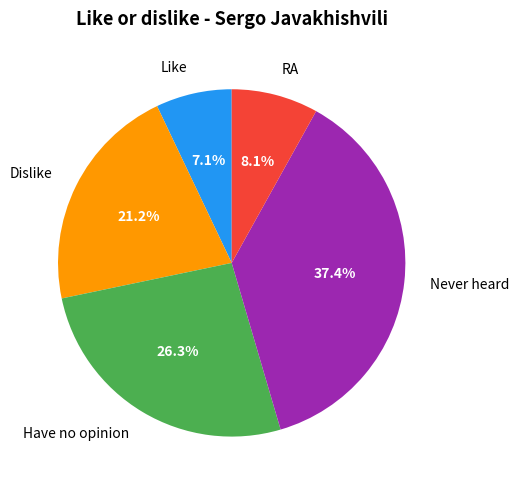

Does RA account for over 50% of the chart?

No